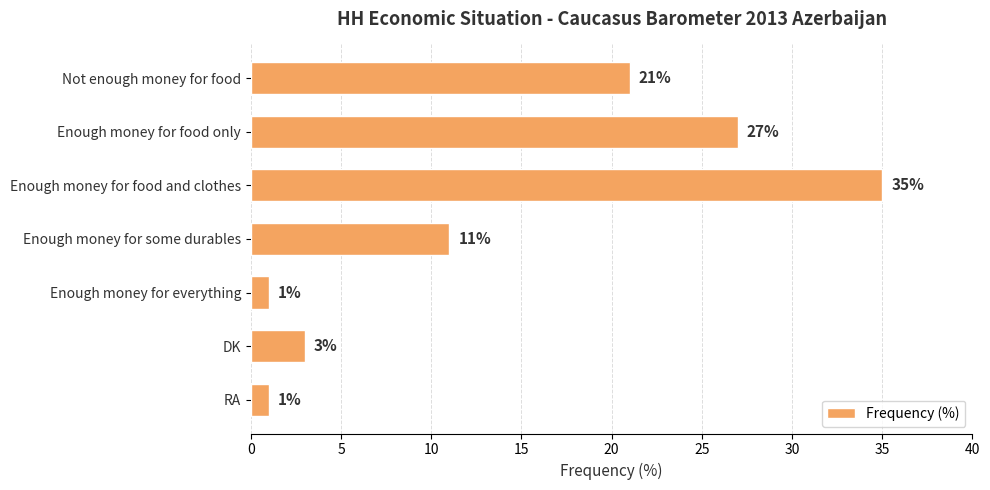

True or false: the data shows 21 at Not enough money for food.

True